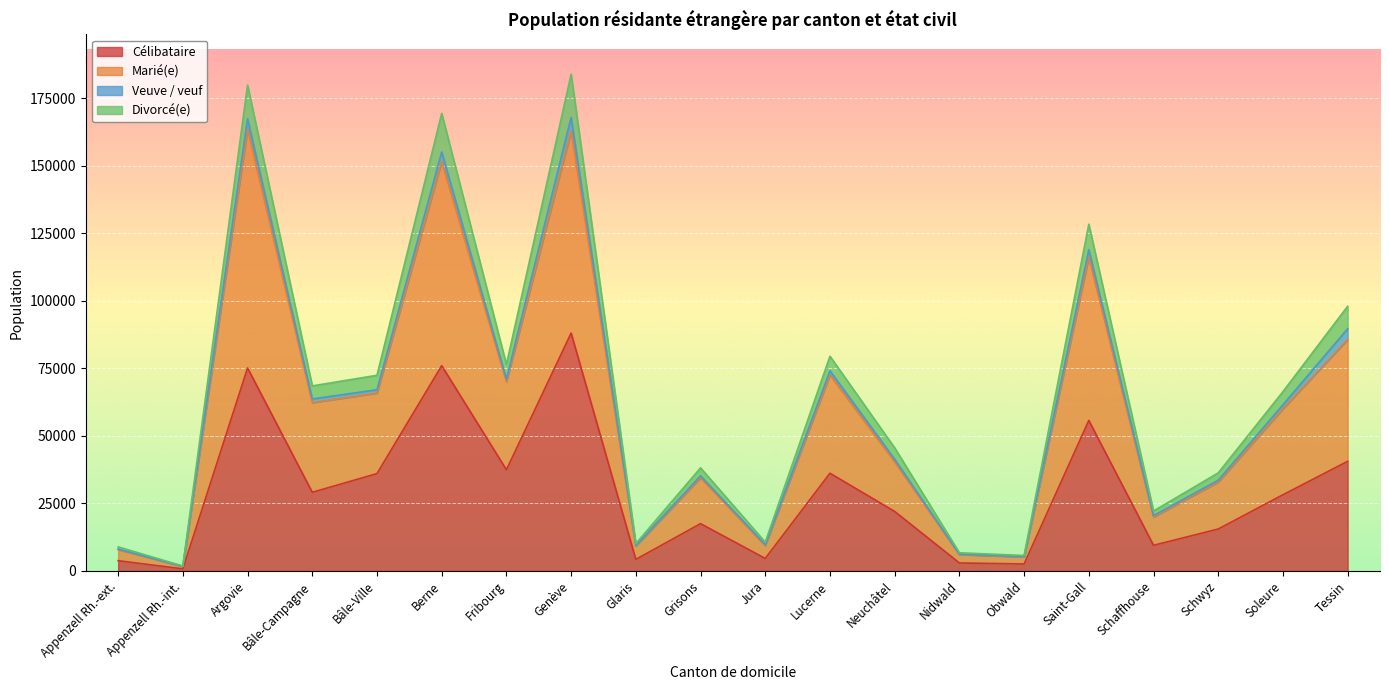

What is the maximum value for Célibataire?

88048